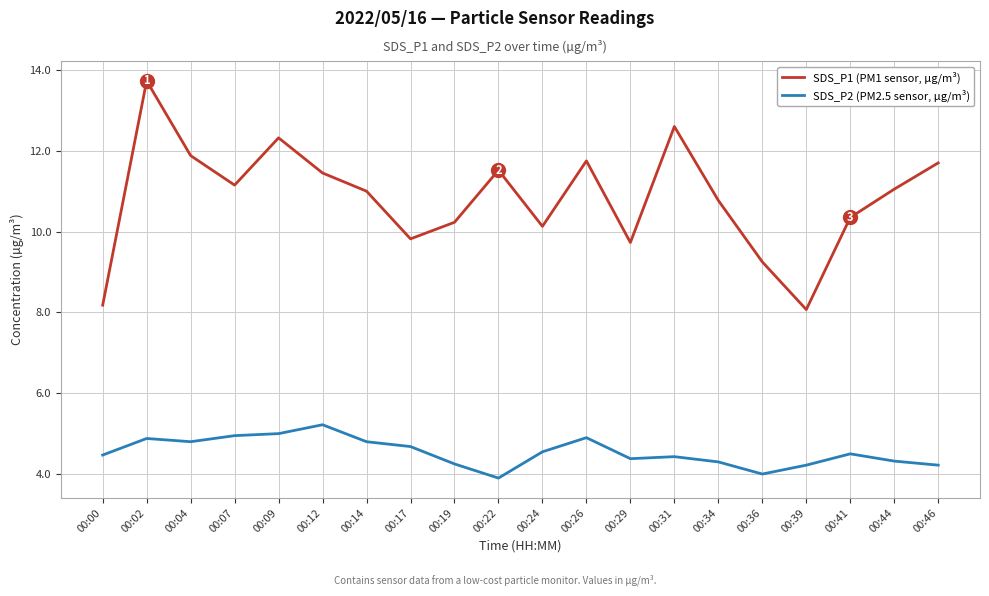

The value of SDS_P2 (PM2.5 sensor, µg/m³) at 00:41 is 1.6. True or false?

False